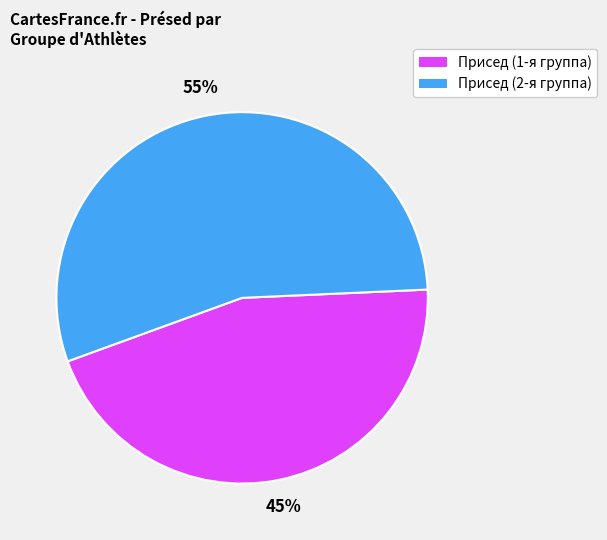

To the nearest percent, what is the average slice percentage?

50%